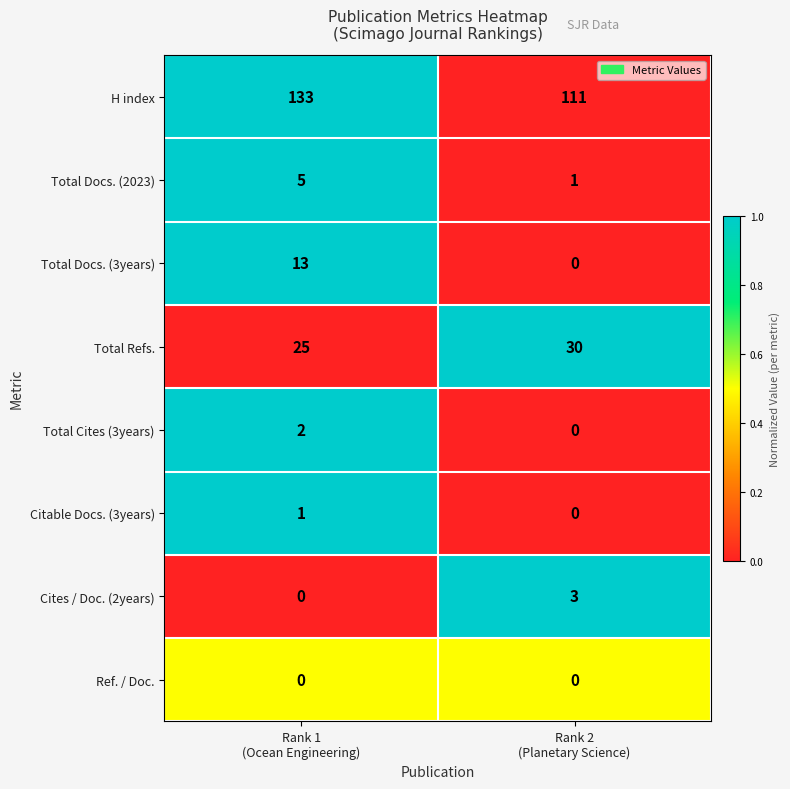

Reading left to right, transcribe all the data shown in this chart.

H index: 133	111
Total Docs. (2023): 5	1
Total Docs. (3years): 13	0
Total Refs.: 25	30
Total Cites (3years): 2	0
Citable Docs. (3years): 1	0
Cites / Doc. (2years): 0	3
Ref. / Doc.: 0	0